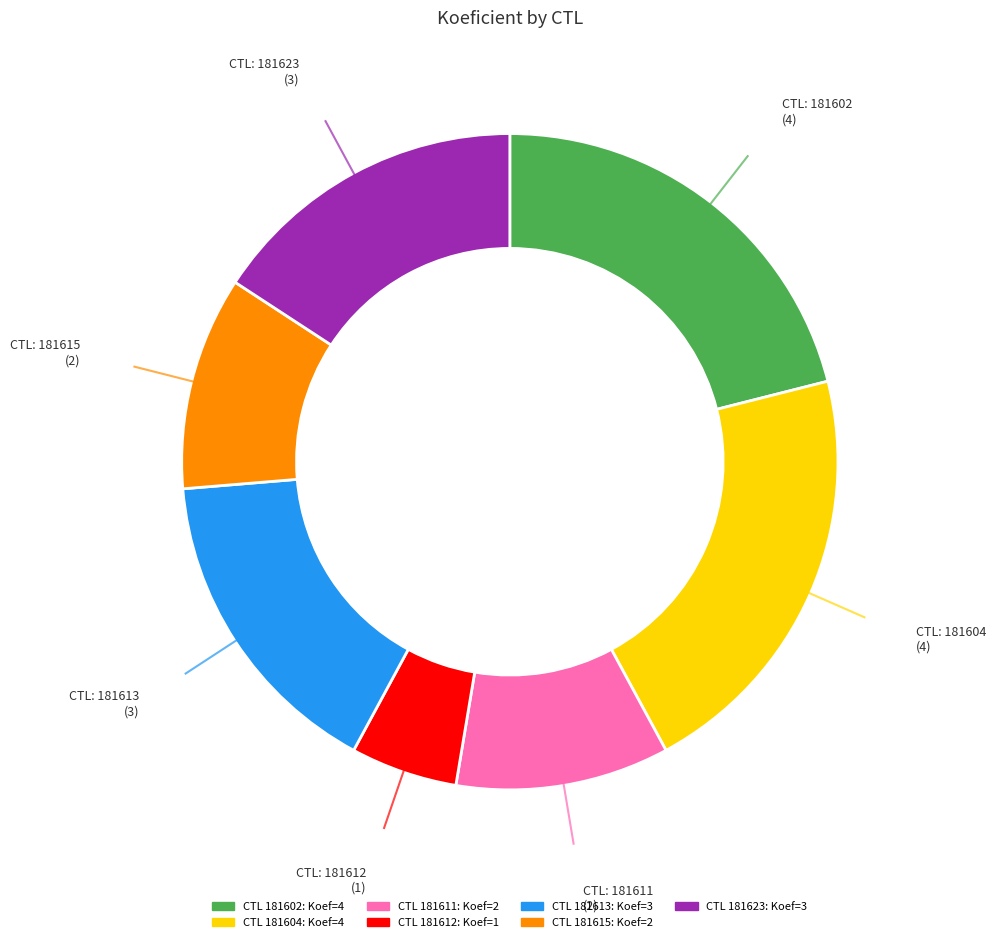

Which slice is the largest?

181602